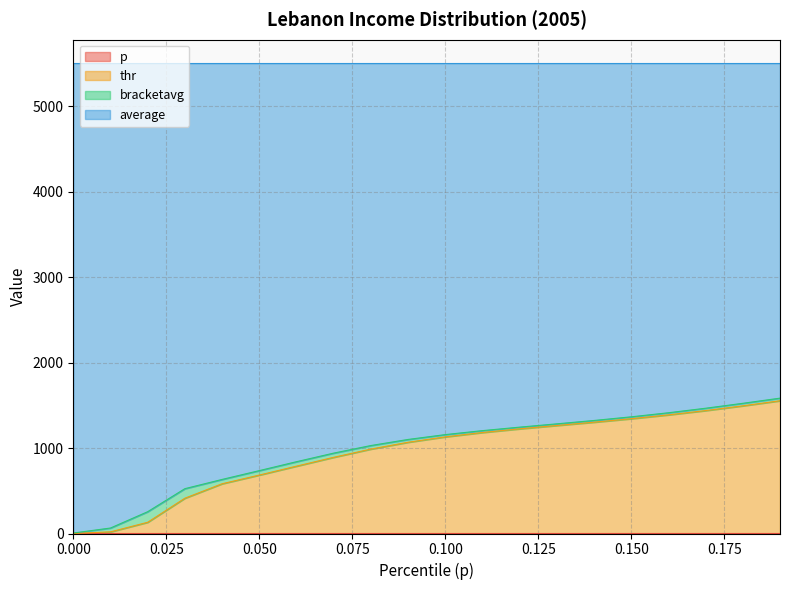

Does the chart have visible grid lines?

Yes